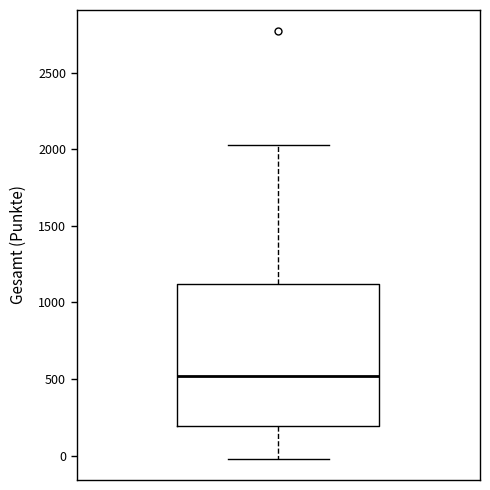

Transcribe this box plot: give where the median line is, the range the box spans, and where the two whiskers end, as read against the y-axis. The values are not printed on the chart, so give them approximately, as read against the axis.

median 500, box 200 to 1100, whiskers 0 to 2050